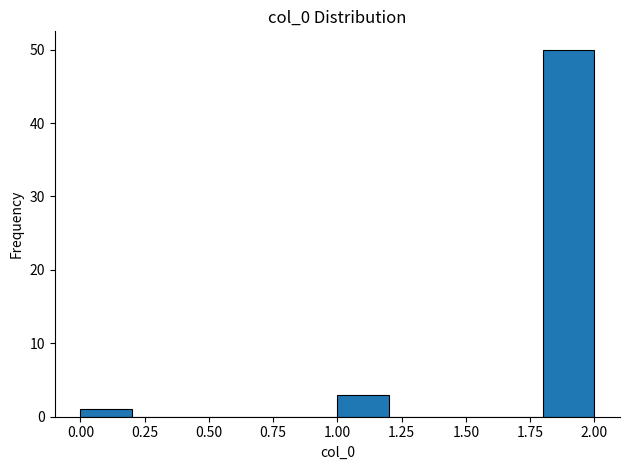

Over which range of the x-axis is the bar tallest?

1.8 to 2.0